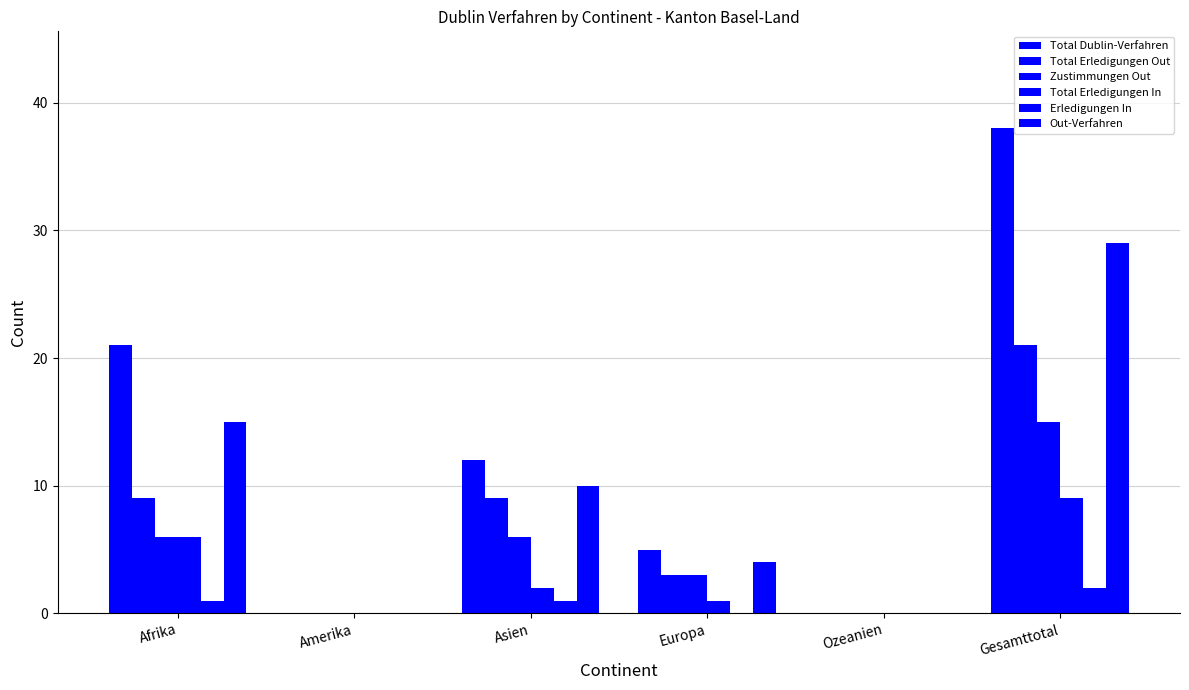

Which series changed the most between Amerika and Asien?

Total Dublin-Verfahren